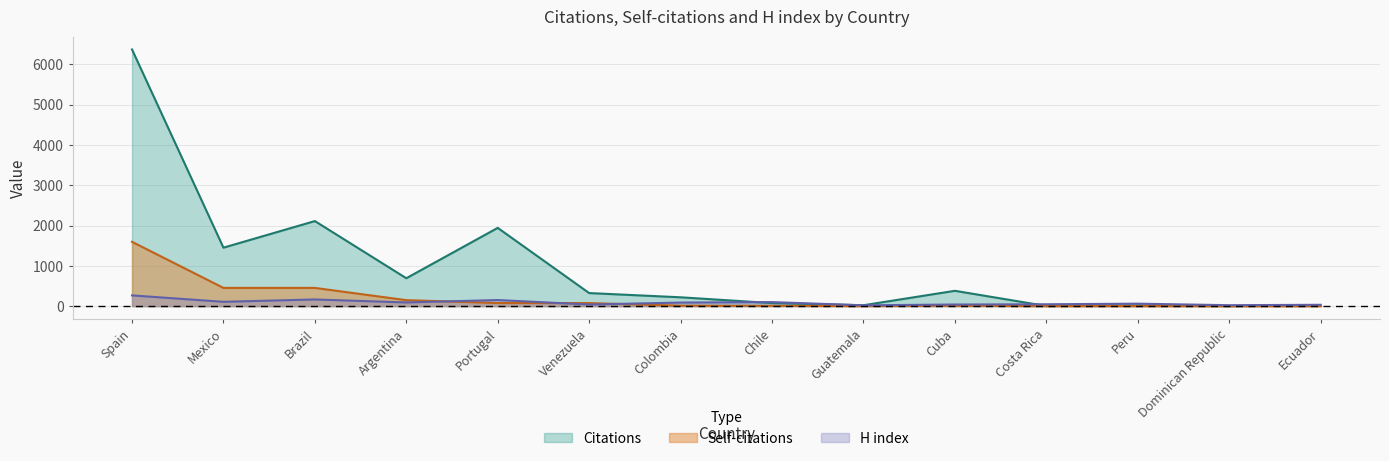

Which series has the widest spread of values?

Citations